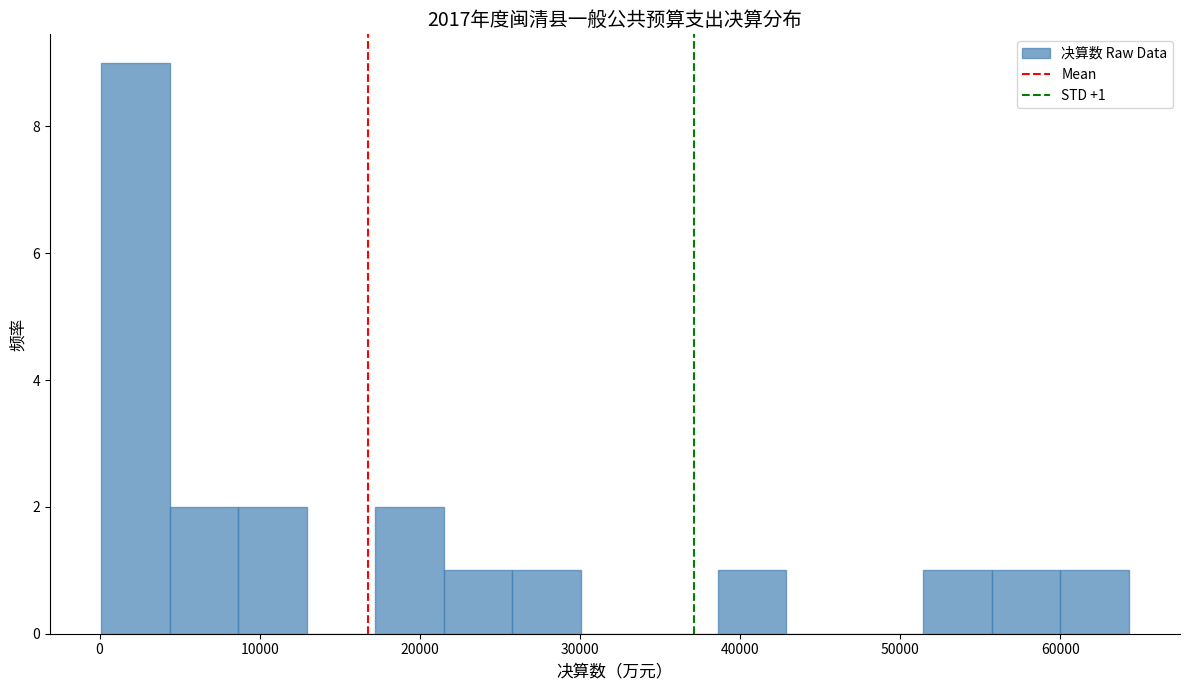

Over which range of the x-axis is the bar tallest?

0 to 4000